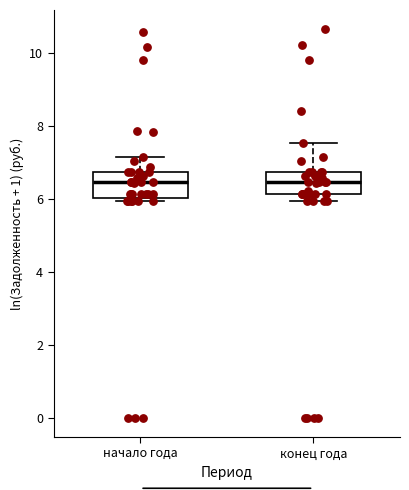

Where does the upper whisker of the box for начало года end on the y-axis? The values are not printed on the chart, so give them approximately, as read against the axis.

7.2